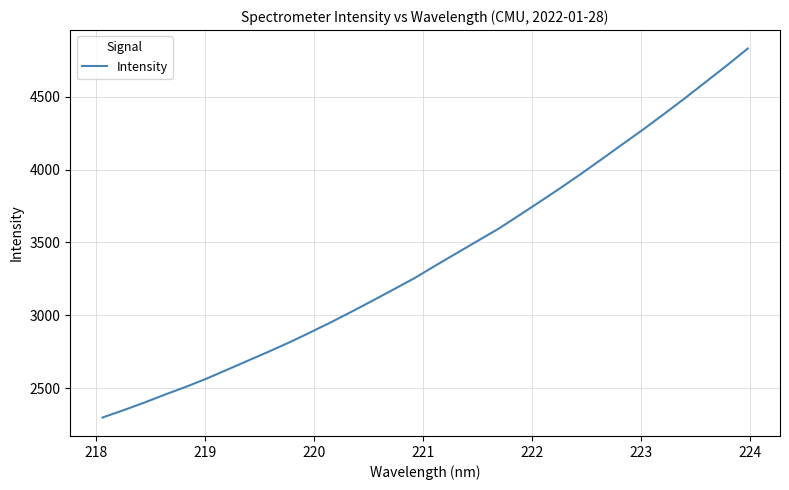

What is the average value?

3394.2